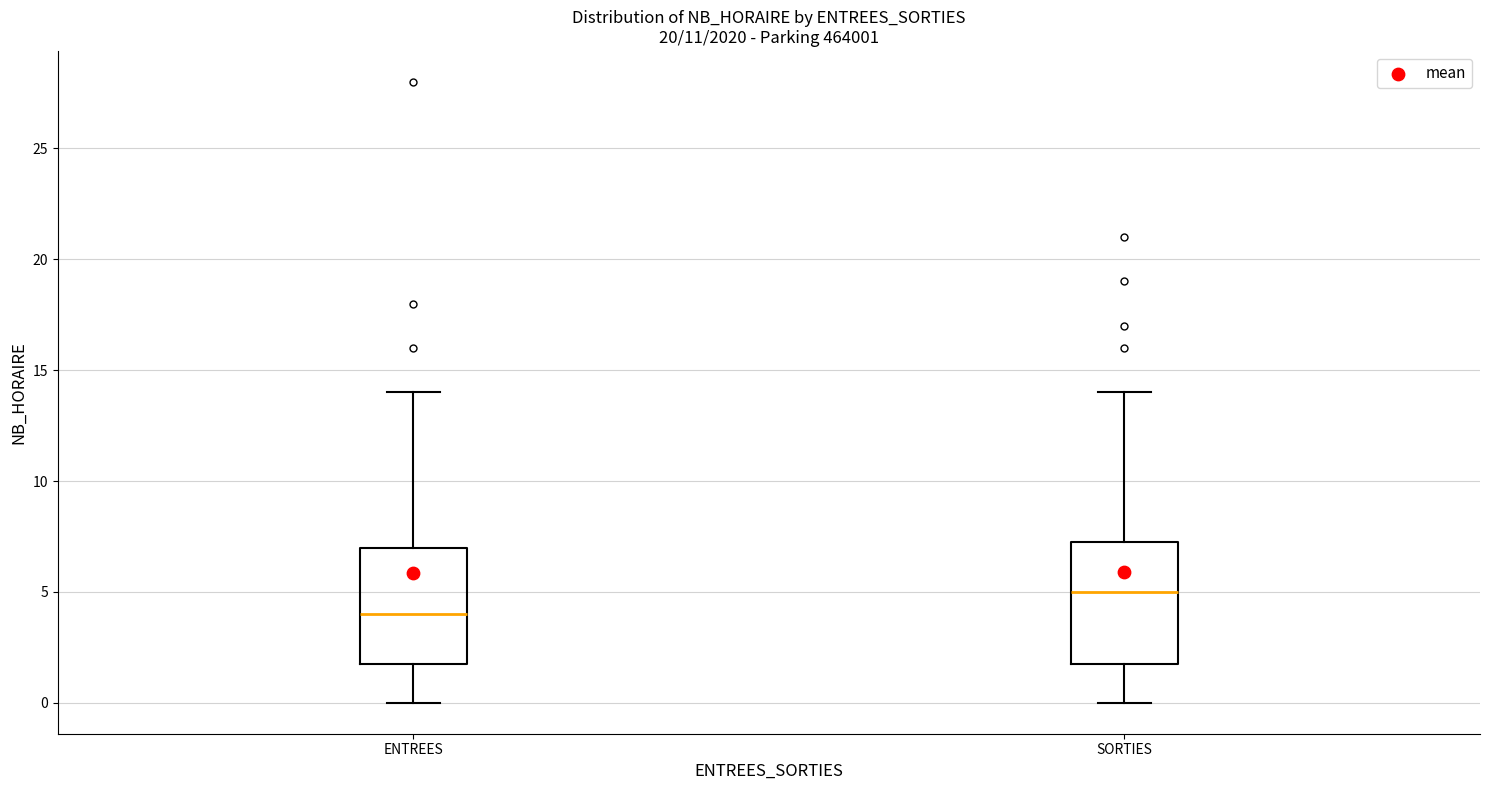

Which box has the highest median line?

SORTIES